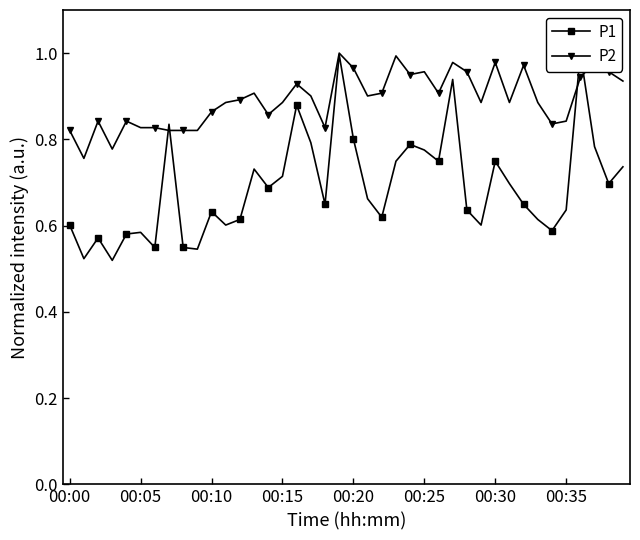

Which series changed the most between 16 and 21?

P1